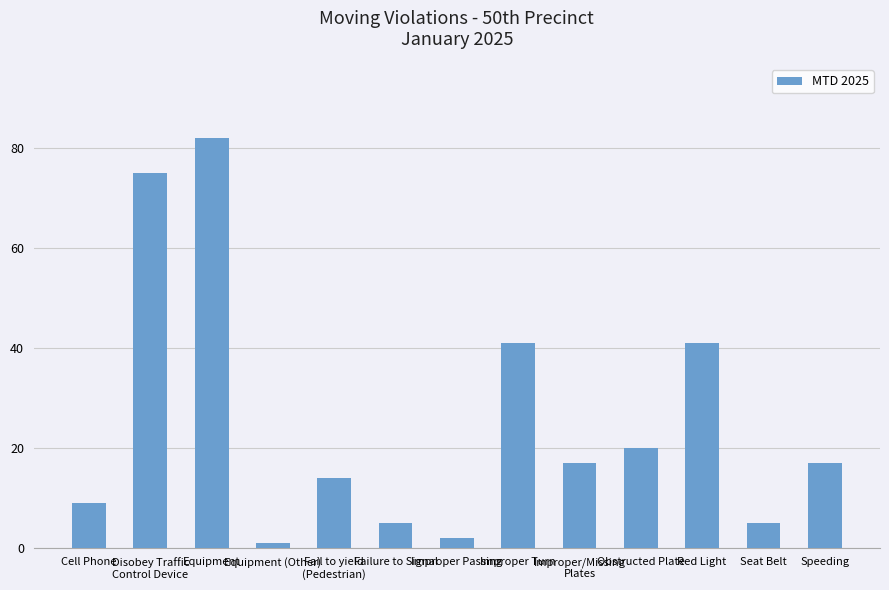

Approximately how many times larger is the value at Red Light compared to Obstructed Plate?

2.0